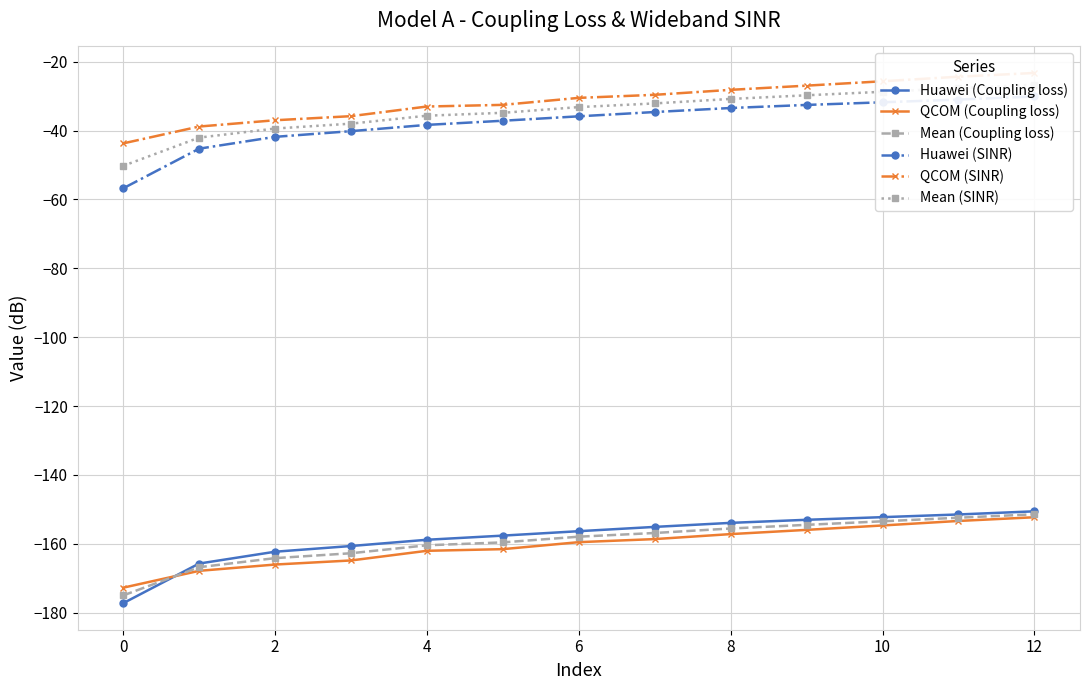

True or false: QCOM (Coupling loss) has more than 1 points higher than both neighbors.

False